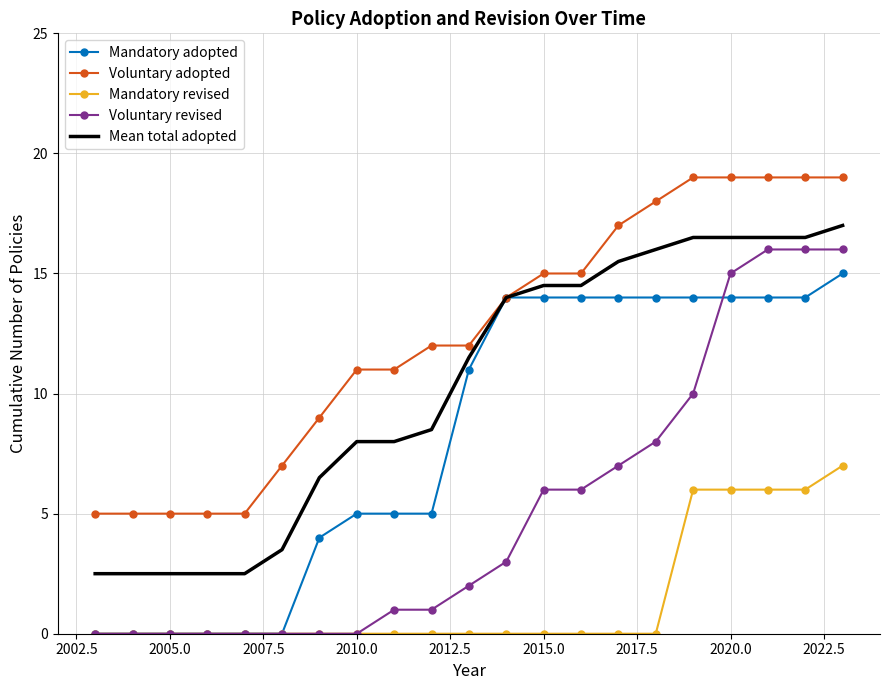

Which series has the widest spread of values?

Voluntary revised